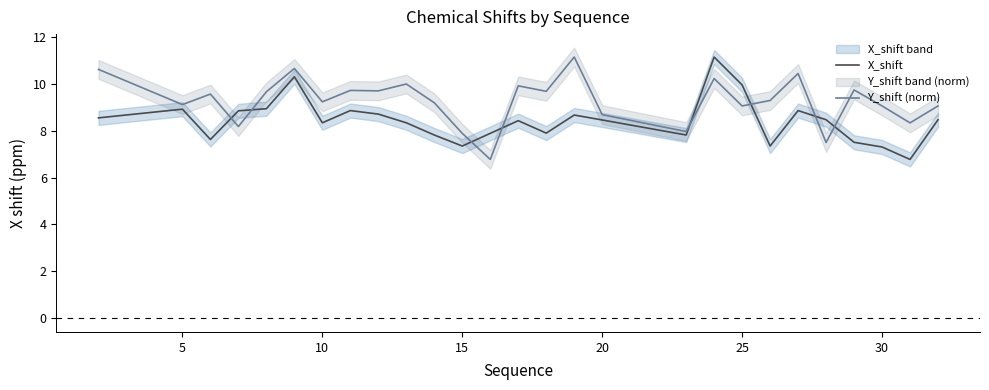

Which series ends up on top after the final intersection of Y_shift (norm) and X_shift?

Y_shift (norm)